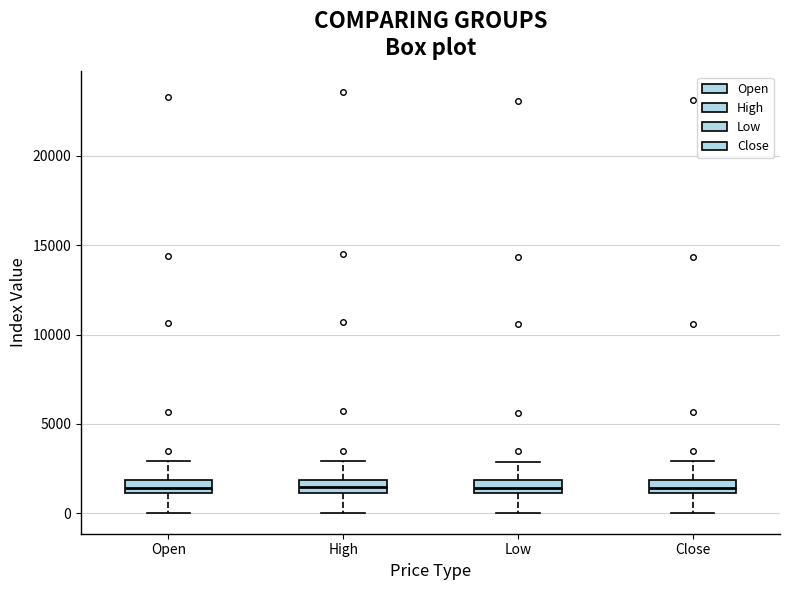

Where does the median line of the box for Low sit on the y-axis? The values are not printed on the chart, so give them approximately, as read against the axis.

1500